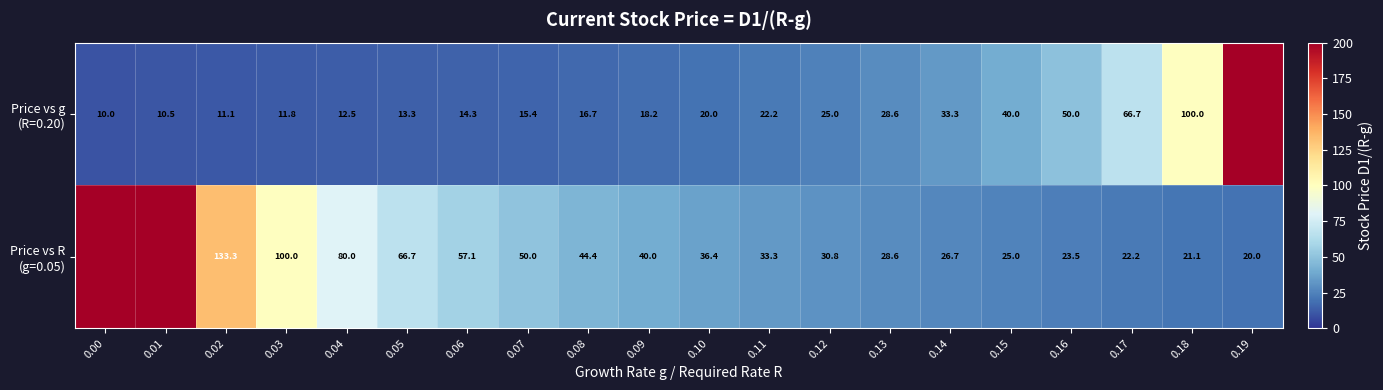

What is the total value across all series at 0.16?

73.5